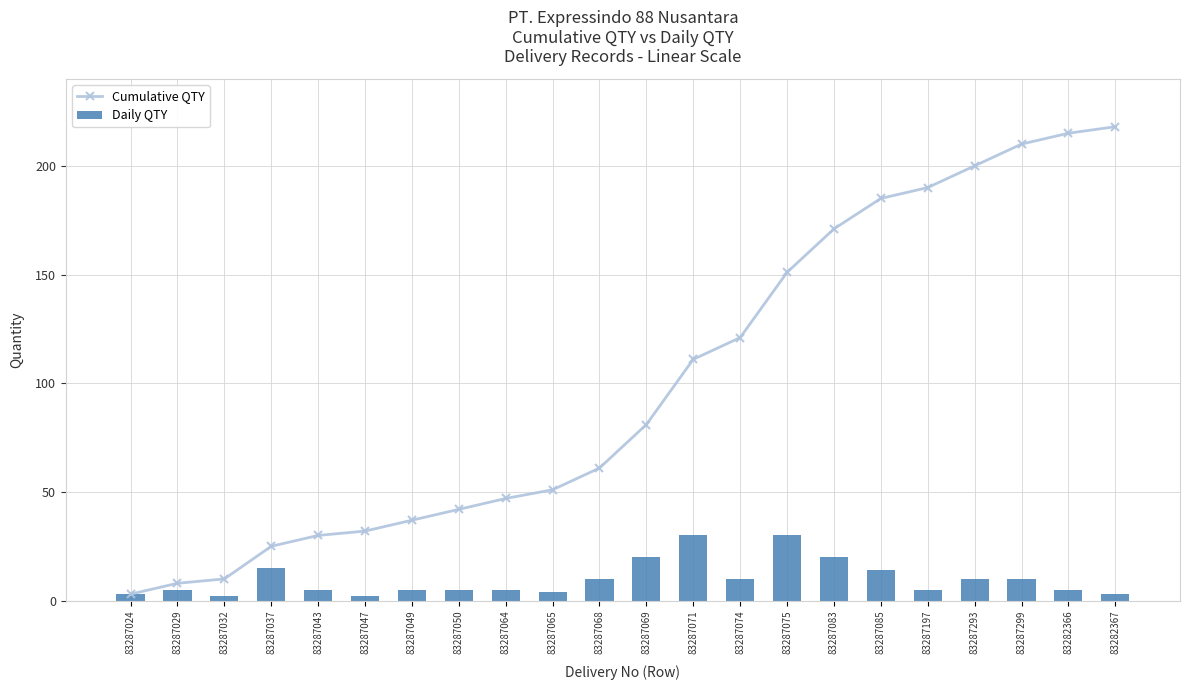

What is the label of the 3rd bar from the left?

83287032